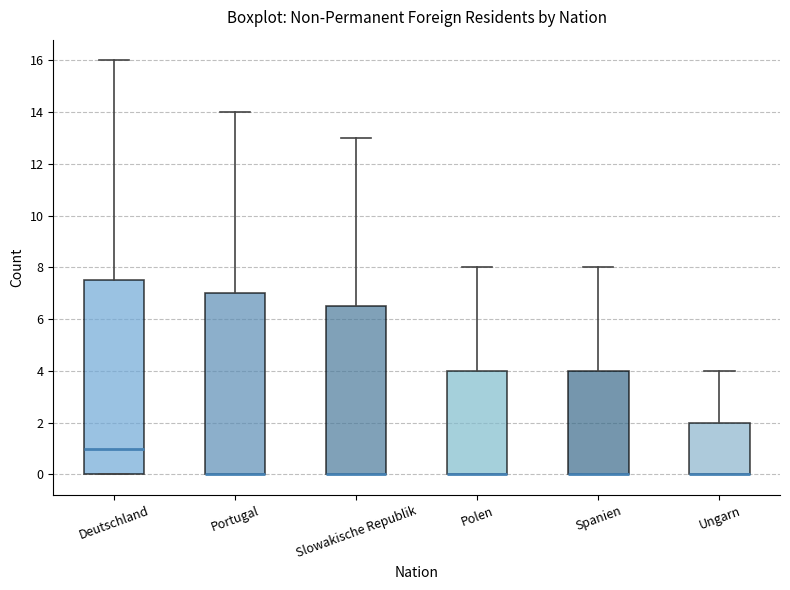

Reading left to right, read every box against the y-axis: the position of its median line, the range the box covers, and the ends of its whiskers. The values are not printed on the chart, so give them approximately, as read against the axis.

Deutschland: median 1.0, box 0.0 to 7.6, whiskers 0.0 to 16.0
Portugal: median 0.0 (drawn on the box's lower edge), box 0.0 to 7.0, whiskers 0.0 to 14.0
Slowakische Republik: median 0.0 (drawn on the box's lower edge), box 0.0 to 6.6, whiskers 0.0 to 13.0
Polen: median 0.0 (drawn on the box's lower edge), box 0.0 to 4.0, whiskers 0.0 to 8.0
Spanien: median 0.0 (drawn on the box's lower edge), box 0.0 to 4.0, whiskers 0.0 to 8.0
Ungarn: median 0.0 (drawn on the box's lower edge), box 0.0 to 2.0, whiskers 0.0 to 4.0